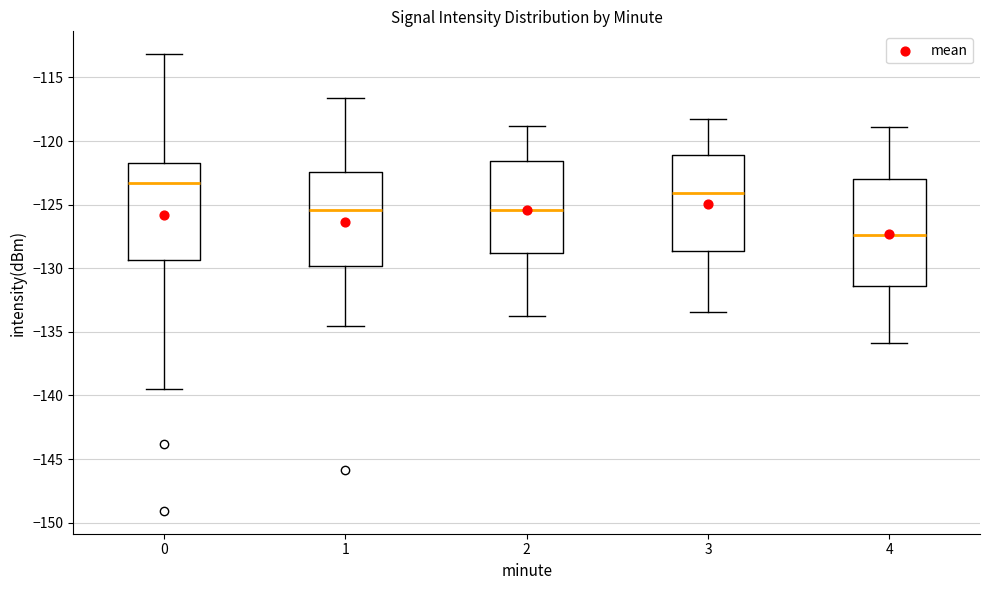

Where does the upper whisker of the box at x = 2 end on the y-axis? The values are not printed on the chart, so give them approximately, as read against the axis.

-119.0